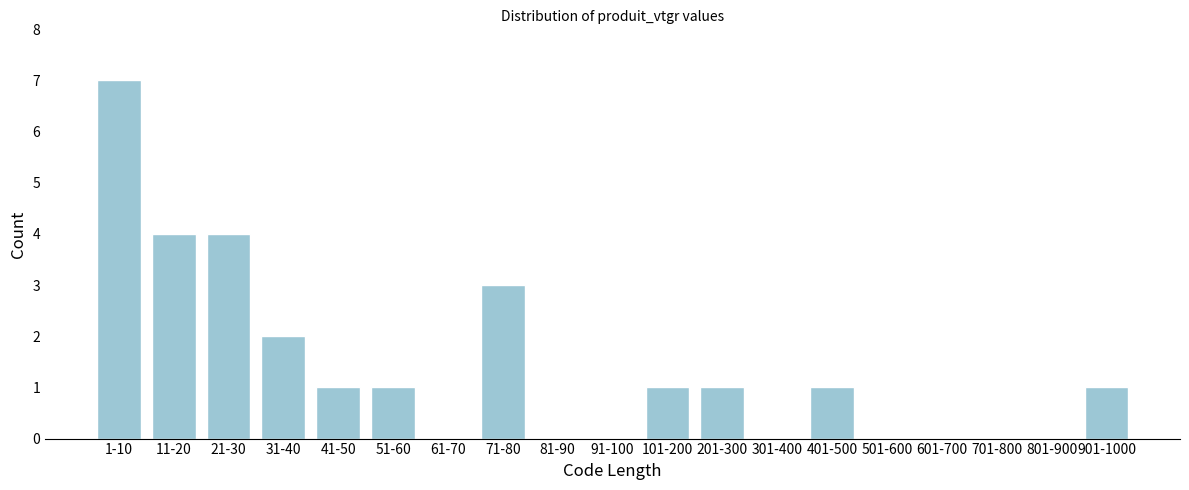

Reading left to right, extract all data points from this chart.

1-10=7	11-20=4	21-30=4	31-40=2	41-50=1	51-60=1	61-70=0	71-80=3	81-90=0	91-100=0	101-200=1	201-300=1	301-400=0	401-500=1	501-600=0	601-700=0	701-800=0	801-900=0	901-1000=1